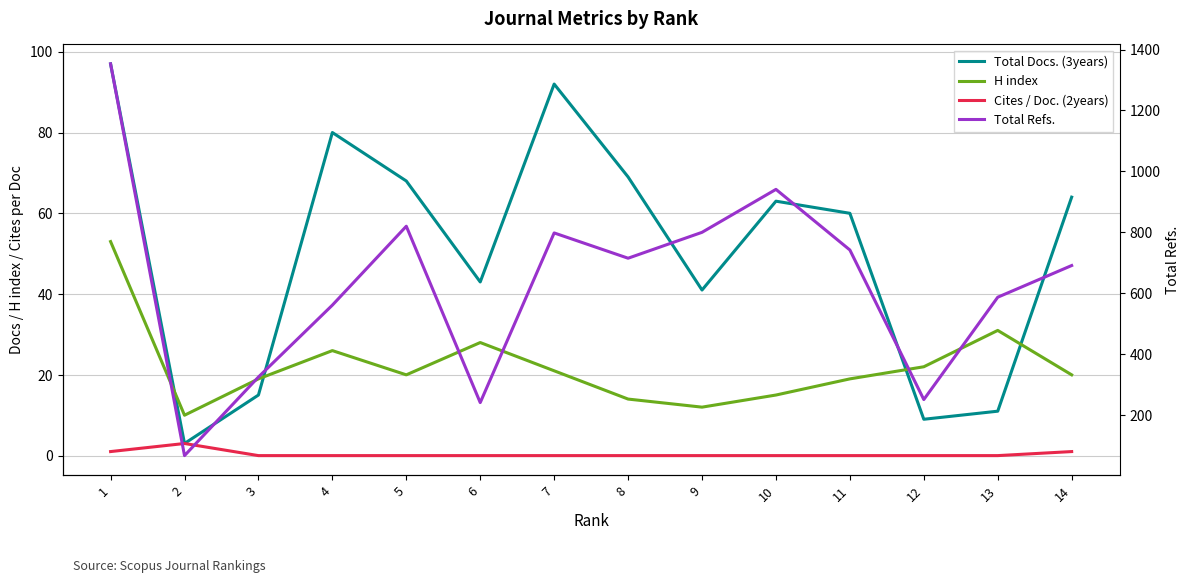

Reading left to right, extract all data points from this chart.

Total Docs. (3years): 97	3	15	80	68	43	92	69	41	63	60	9	11	64
H index: 53	10	19	26	20	28	21	14	12	15	19	22	31	20
Cites / Doc. (2years): 1	3	0	0	0	0	0	0	0	0	0	0	0	1
Total Refs.: 1353	67	325	561	820	241	798	715	800	941	742	251	587	691